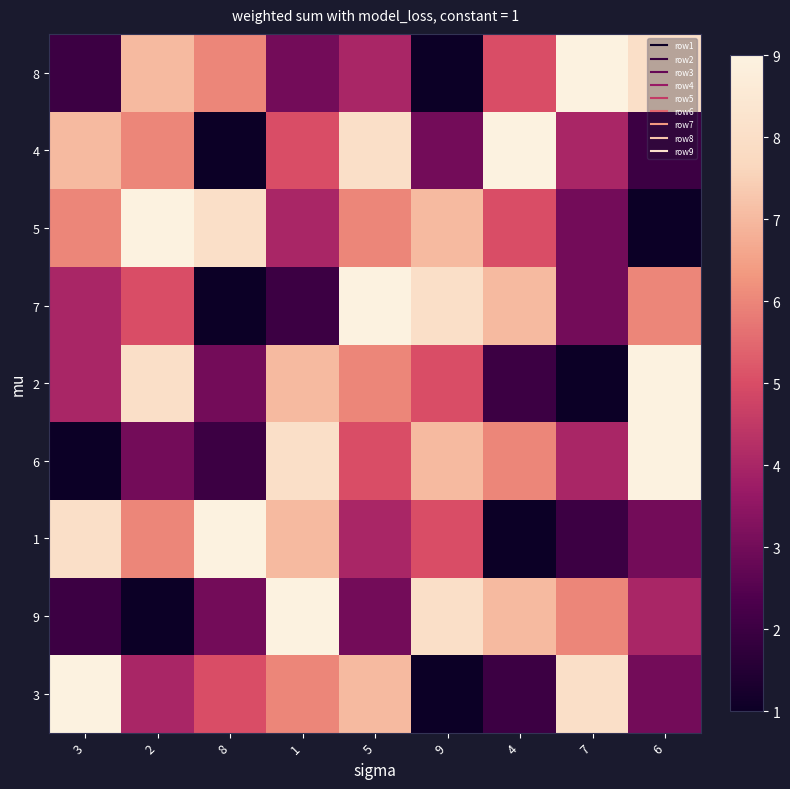

Reading left to right, transcribe all the data shown in this chart.

8: 3=2	2=7	8=6	1=3	5=4	9=1	4=5	7=9	6=8
4: 3=7	2=6	8=1	1=5	5=8	9=3	4=9	7=4	6=2
5: 3=6	2=9	8=8	1=4	5=6	9=7	4=5	7=3	6=1
7: 3=4	2=5	8=1	1=2	5=9	9=8	4=7	7=3	6=6
2: 3=4	2=8	8=3	1=7	5=6	9=5	4=2	7=1	6=9
6: 3=1	2=3	8=2	1=8	5=5	9=7	4=6	7=4	6=9
1: 3=8	2=6	8=9	1=7	5=4	9=5	4=1	7=2	6=3
9: 3=2	2=1	8=3	1=9	5=3	9=8	4=7	7=6	6=4
3: 3=9	2=4	8=5	1=6	5=7	9=1	4=2	7=8	6=3